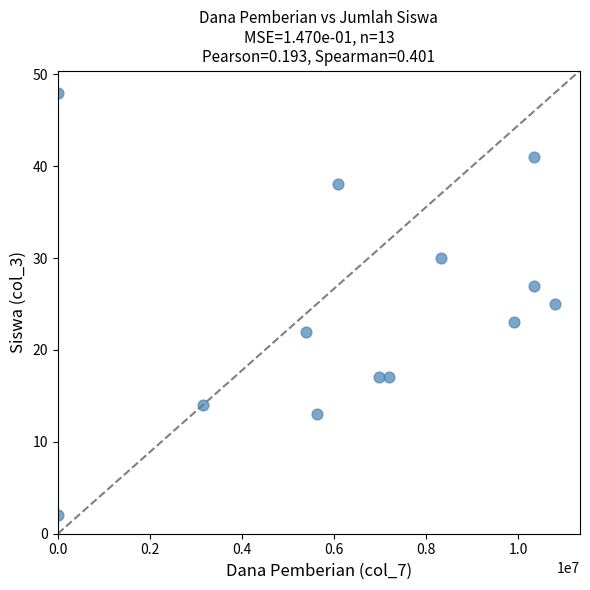

What is the range of Y values (max minus min)?

46